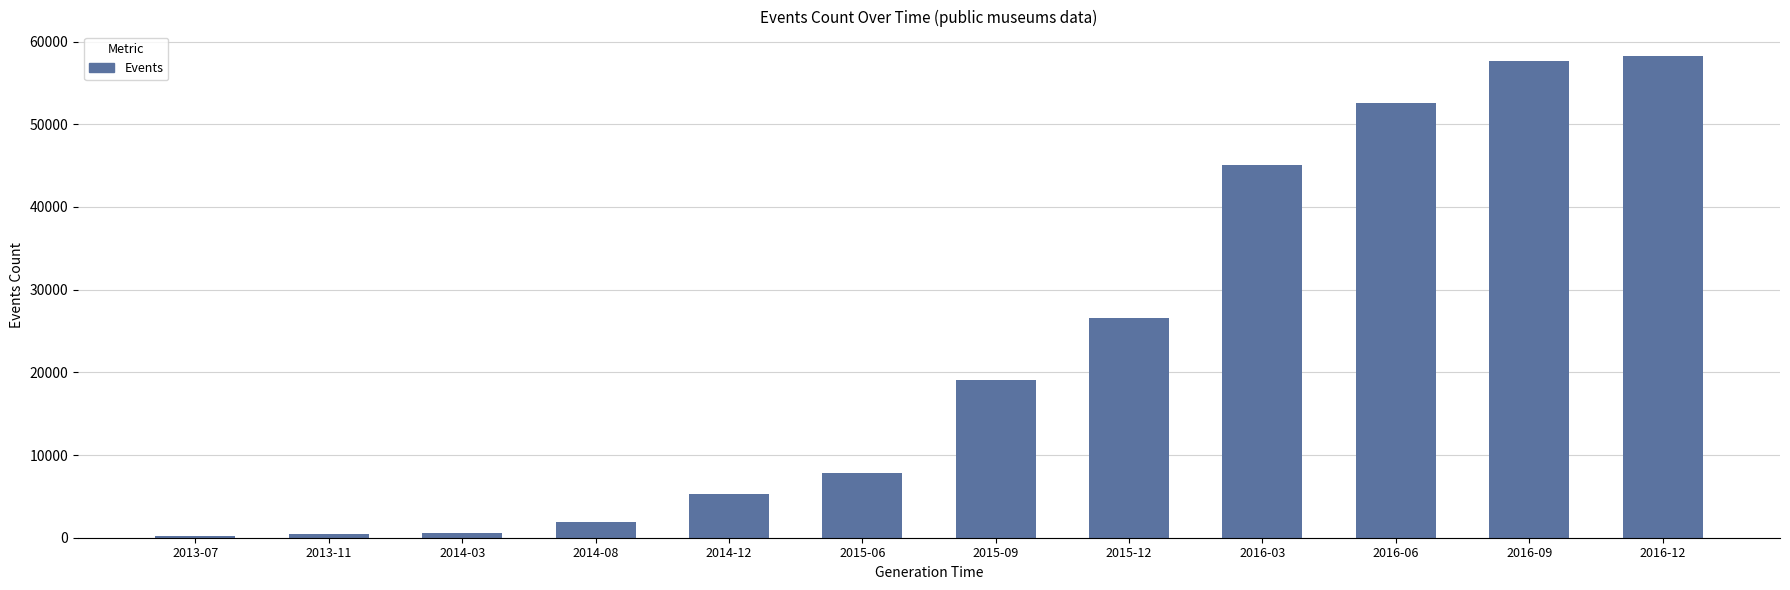

What is the minimum value shown in the chart?

205